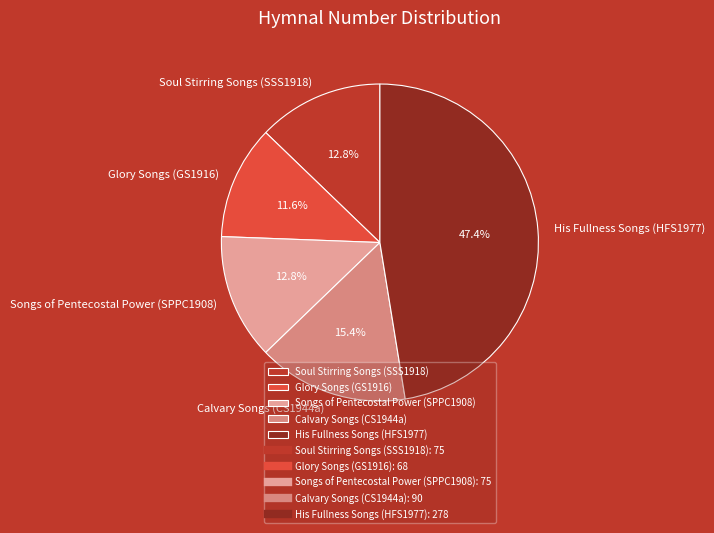

Is Soul Stirring Songs (SSS1918) the majority of the pie?

No